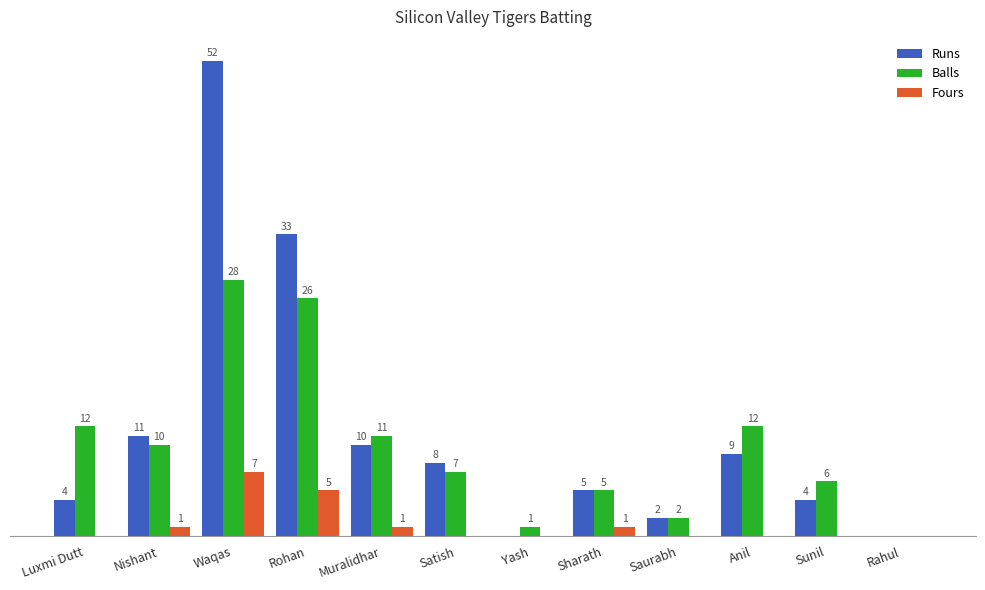

At which label does Runs reach its peak?

Waqas